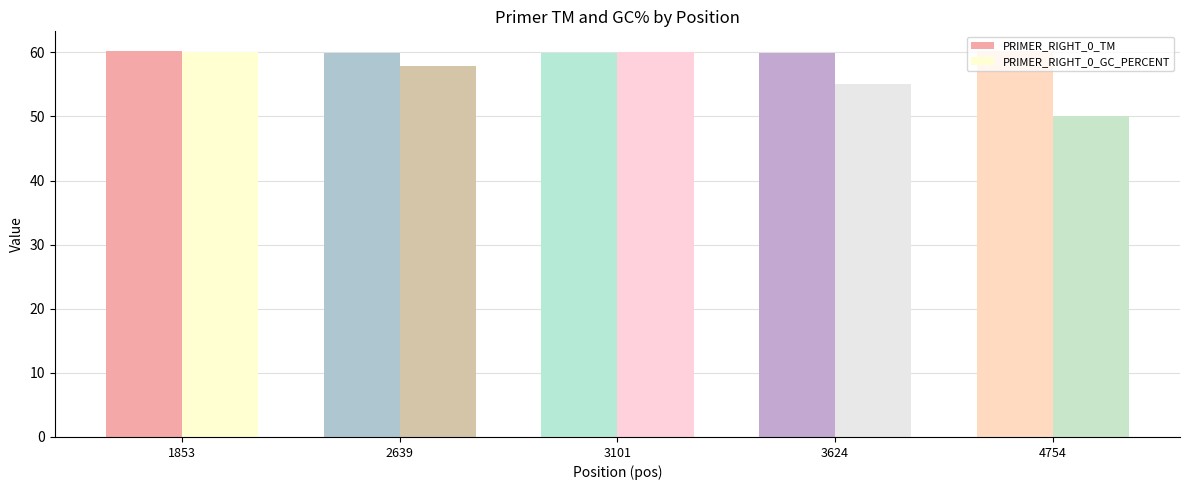

How many series are shown in this chart?

2